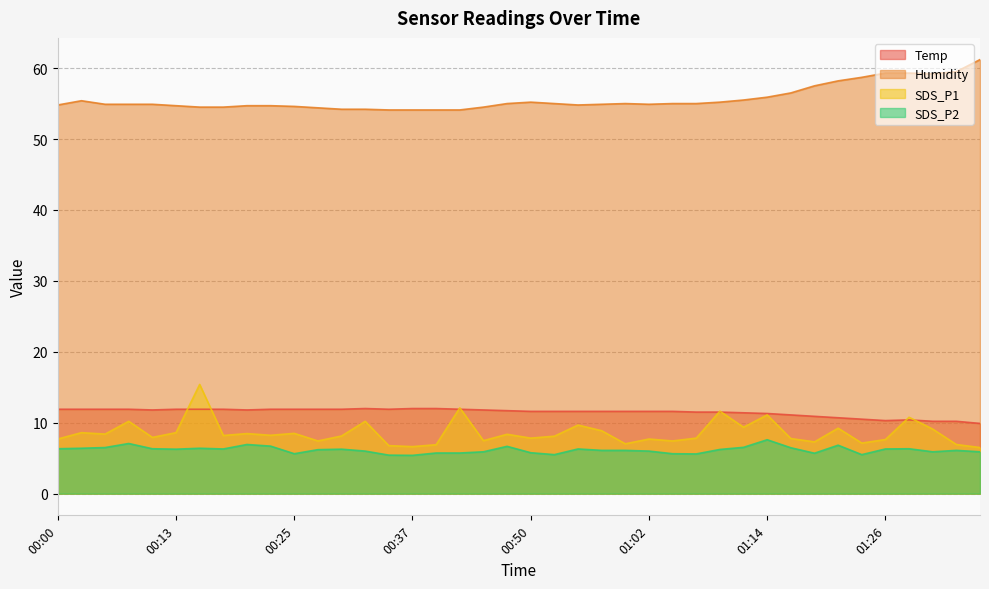

Reading left to right, transcribe all the data shown in this chart.

Temp: 11.9	11.9	11.9	11.9	11.8	11.9	11.9	11.9	11.8	11.9	11.9	11.9	11.9	12.0	11.9	12.0	12.0	11.9	11.8	11.7	11.6	11.6	11.6	11.6	11.6	11.6	11.6	11.5	11.5	11.4	11.3	11.1	10.9	10.7	10.5	10.3	10.4	10.2	10.2	9.9
Humidity: 54.8	55.4	54.9	54.9	54.9	54.7	54.5	54.5	54.7	54.7	54.6	54.4	54.2	54.2	54.1	54.1	54.1	54.1	54.5	55.0	55.2	55.0	54.8	54.9	55.0	54.9	55.0	55.0	55.2	55.5	55.9	56.5	57.5	58.2	58.7	59.3	59.3	59.2	59.5	61.2
SDS_P1: 7.7	8.6	8.4	10.2	7.9	8.6	15.4	8.2	8.5	8.2	8.5	7.4	8.1	10.2	6.8	6.6	6.9	12.1	7.5	8.4	7.8	8.1	9.7	8.9	7.0	7.7	7.4	7.8	11.6	9.4	11.1	7.8	7.3	9.2	7.1	7.6	10.8	9.1	6.9	6.5
SDS_P2: 6.3	6.4	6.5	7.1	6.3	6.3	6.4	6.3	6.9	6.7	5.6	6.2	6.3	6.0	5.4	5.4	5.7	5.7	5.9	6.7	5.8	5.5	6.3	6.1	6.1	6.0	5.6	5.6	6.2	6.5	7.6	6.5	5.7	6.8	5.5	6.3	6.3	5.9	6.1	5.9